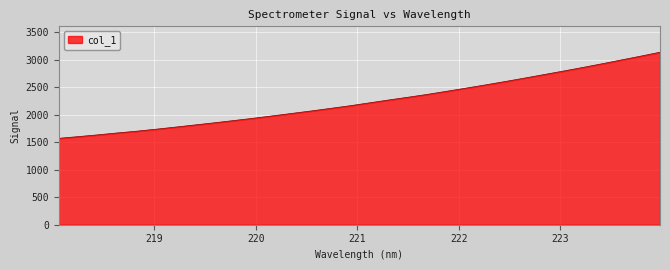

What is the difference between the maximum and minimum values?

1567.5